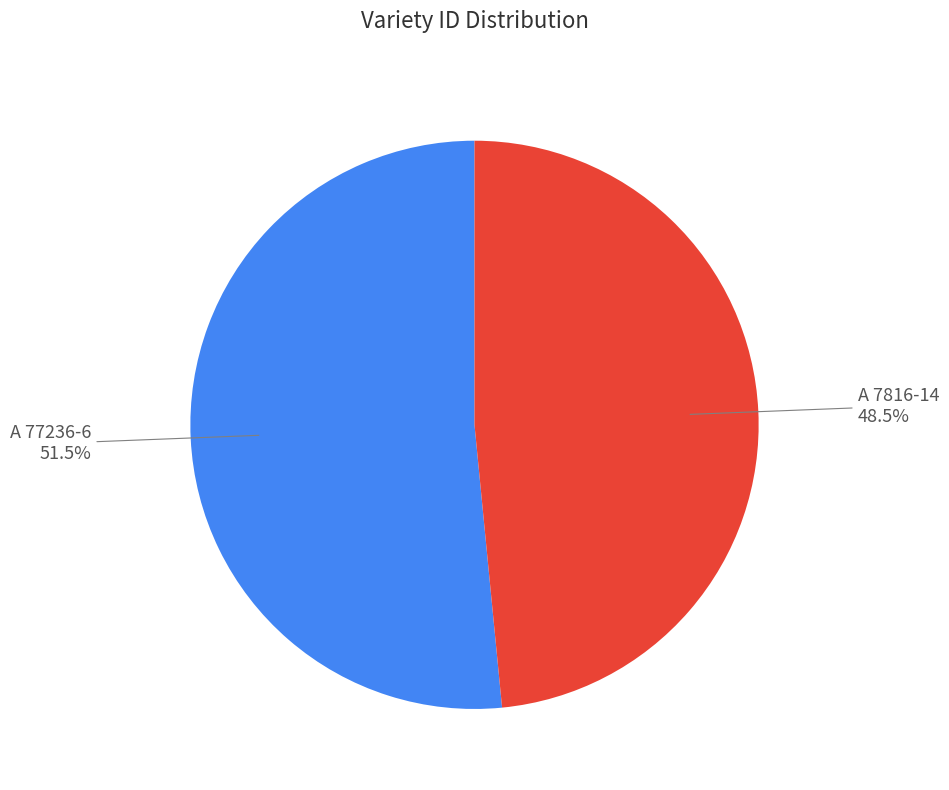

Which category accounts for the majority?

A 77236-6